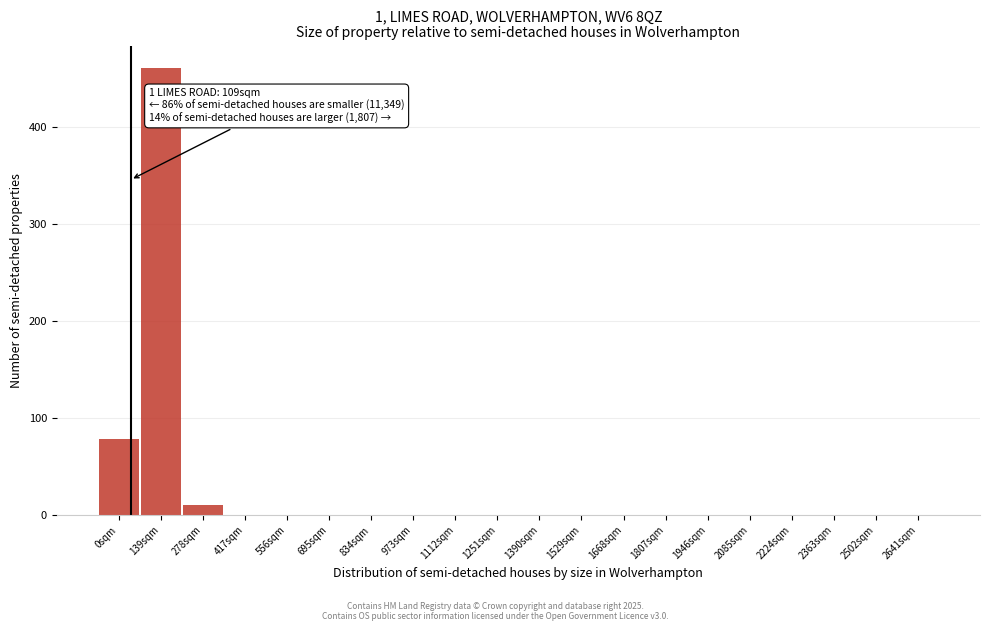

Reading left to right, extract all data points from this chart.

0sqm=79	139sqm=461	278sqm=11	417sqm=0	556sqm=0	695sqm=0	834sqm=0	973sqm=0	1112sqm=0	1251sqm=0	1390sqm=0	1529sqm=0	1668sqm=0	1807sqm=0	1946sqm=0	2085sqm=0	2224sqm=0	2363sqm=0	2502sqm=0	2641sqm=0